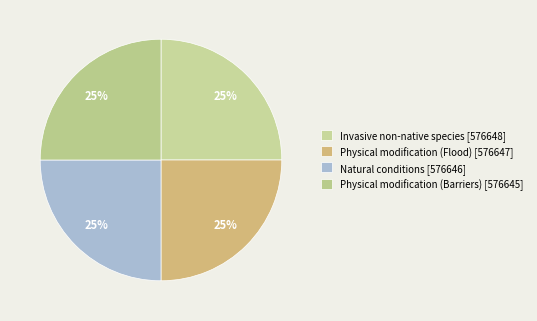

How many segments does this pie chart have?

4